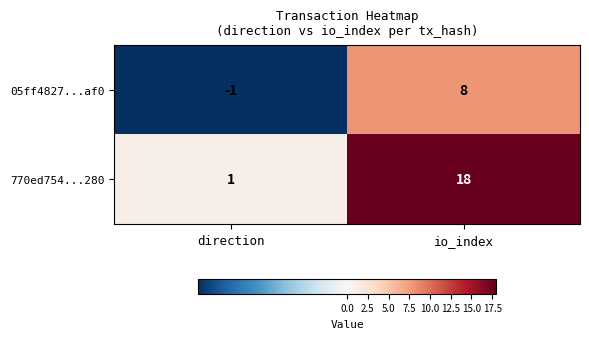

Is it true that 05ff4827...af0 equals 8 at io_index?

True